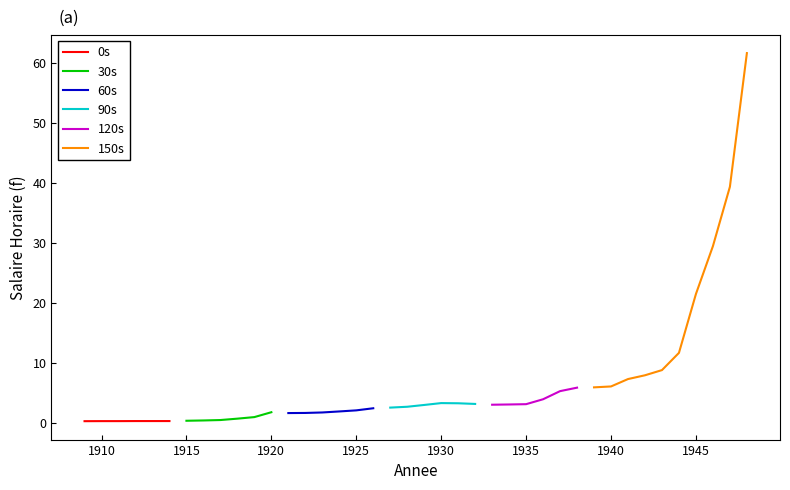

At which category does the chart reach its peak across all series?

1948